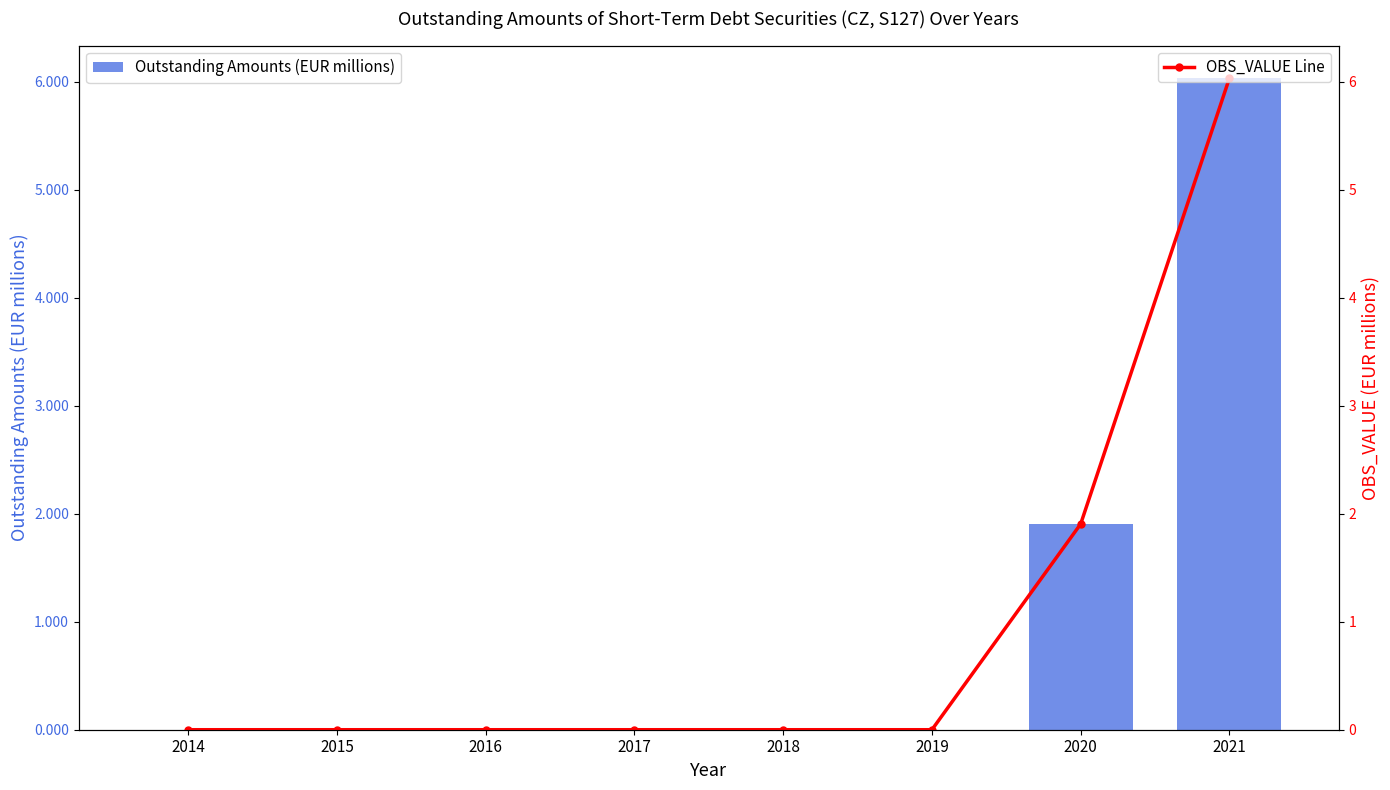

Is it true that OBS_VALUE Line equals 0.0 at 2017?

True